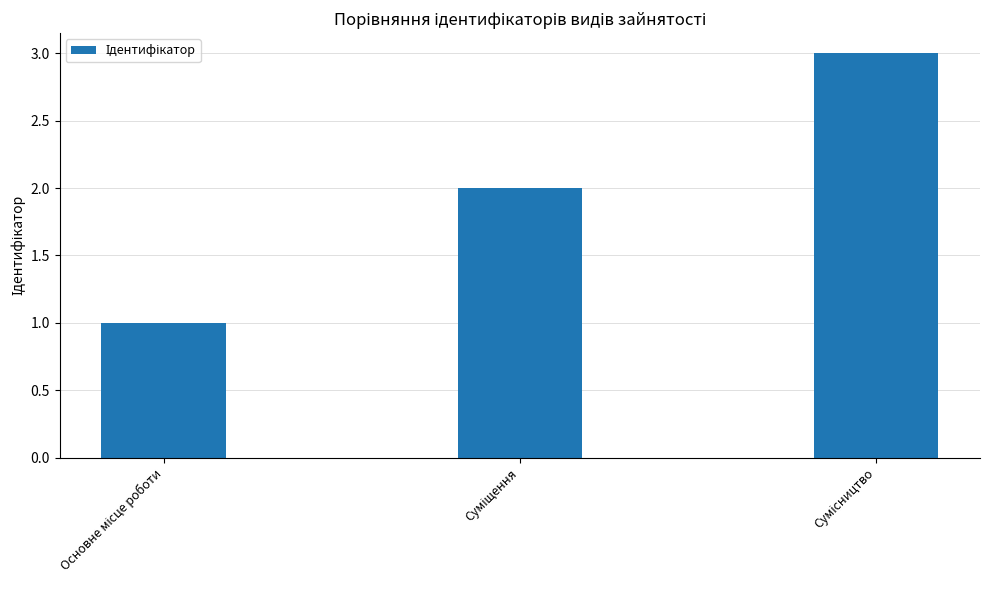

What is the maximum value shown in the chart?

3